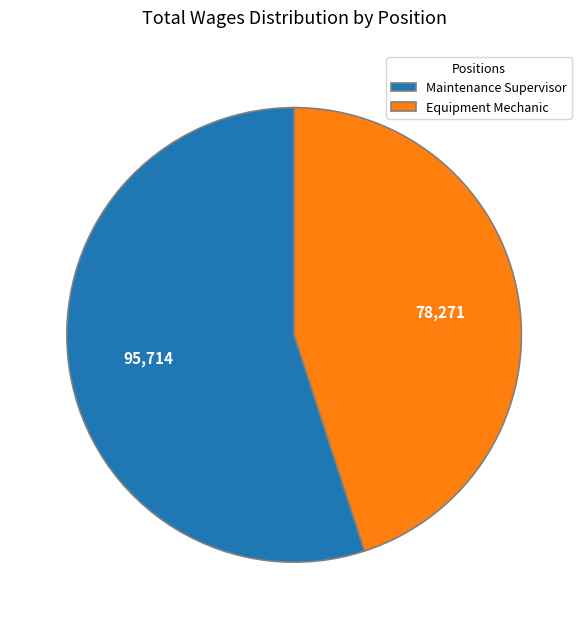

Is there any slice that represents more than half of the pie?

Yes